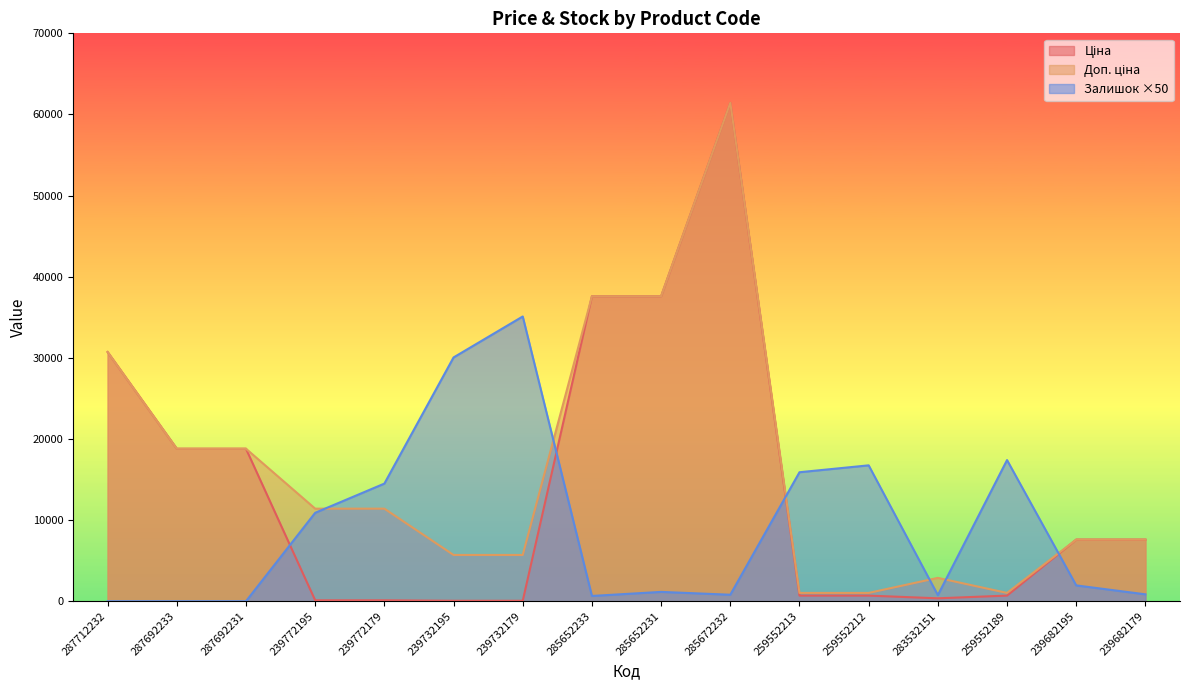

Reading left to right, extract all data points from this chart.

Ціна: 287712232=30717.1	287692233=18796.8	287692231=18796.8	239772195=114.1	239772179=114.1	239732195=57.0	239732179=57.0	285652233=37593.6	285652231=37593.6	285672232=61434.3	259552213=693.7	259552212=693.7	283532151=359.9	259552189=693.7	239682195=7596.5	239682179=7596.5
Доп. ціна: 287712232=30717.1	287692233=18796.8	287692231=18796.8	239772195=11410.0	239772179=11410.0	239732195=5705.0	239732179=5705.0	285652233=37593.6	285652231=37593.6	285672232=61434.3	259552213=1024.6	259552212=1024.6	283532151=2878.8	259552189=1024.6	239682195=7596.5	239682179=7596.5
Залишок: 287712232=0.0	287692233=0.0	287692231=0.0	239772195=10900.0	239772179=14500.0	239732195=30050.0	239732179=35100.0	285652233=650.0	285652231=1150.0	285672232=800.0	259552213=15900.0	259552212=16750.0	283532151=750.0	259552189=17400.0	239682195=1950.0	239682179=850.0